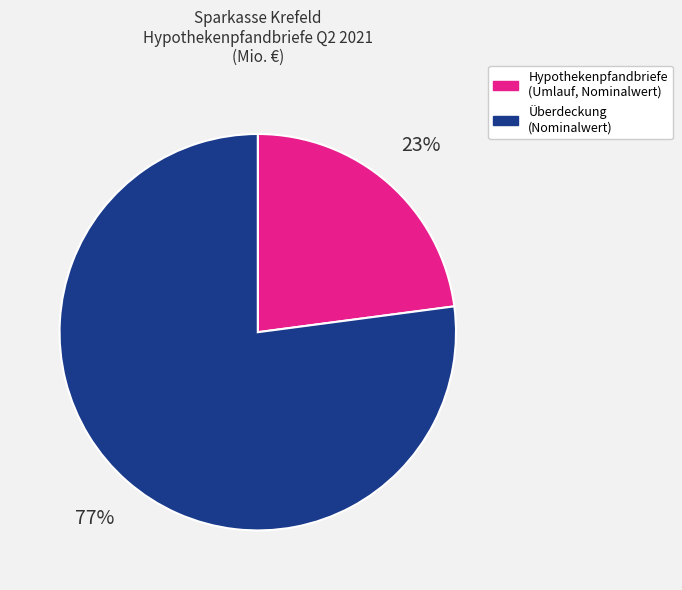

Is there any slice that represents more than half of the pie?

Yes